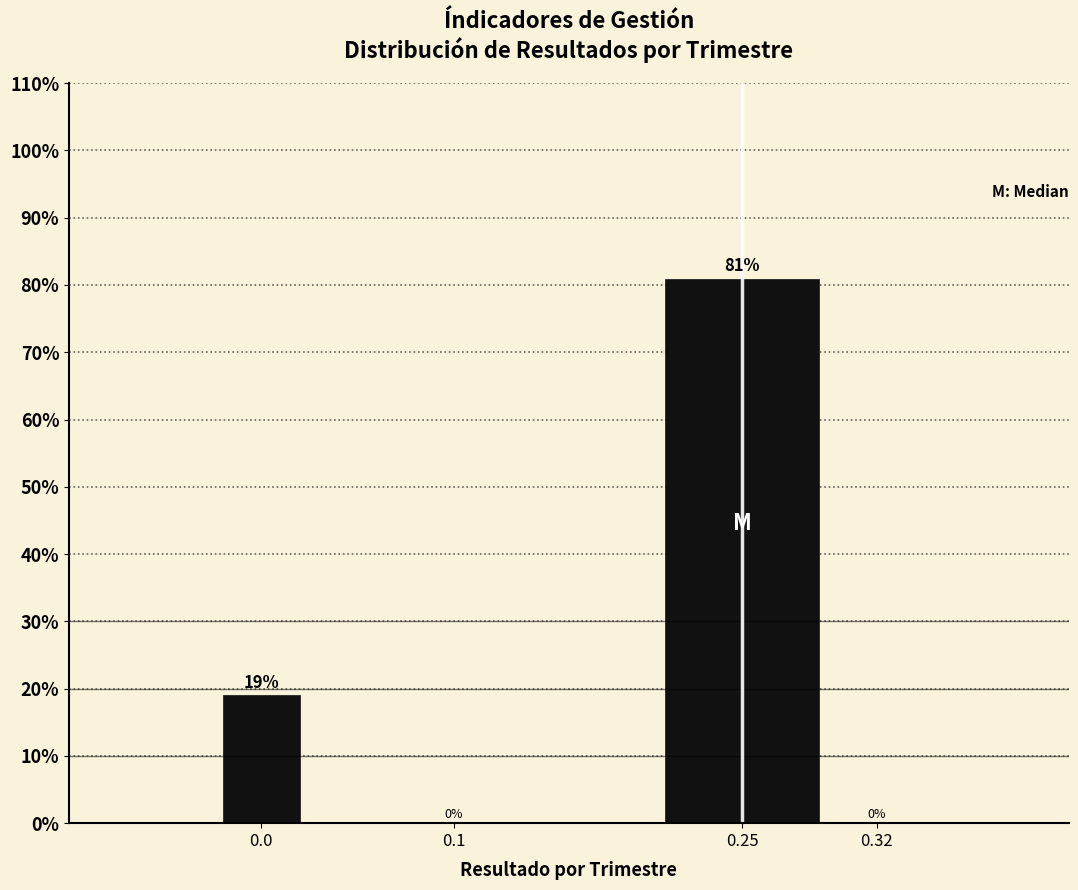

Reading left to right, transcribe all the data shown in this chart.

0.0=19.0	0.1=0.0	0.25=81.0	0.32=0.0